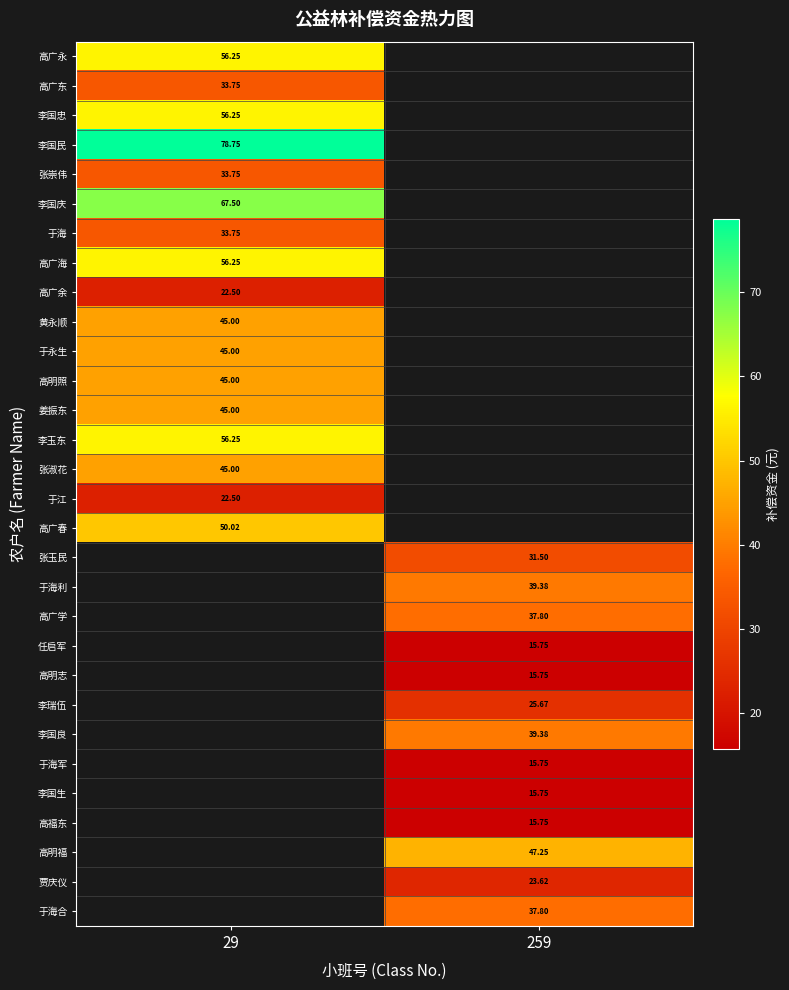

What is the greatest value displayed?

78.8